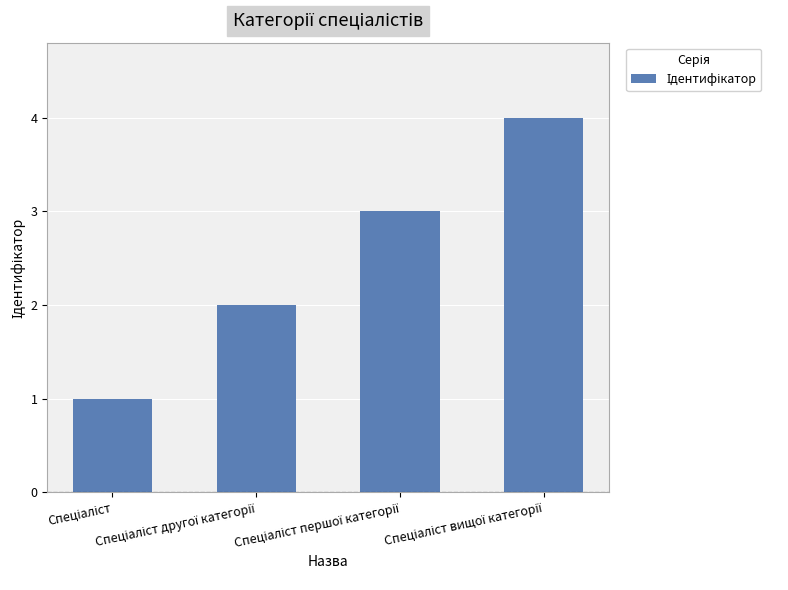

What is the minimum value shown in the chart?

1